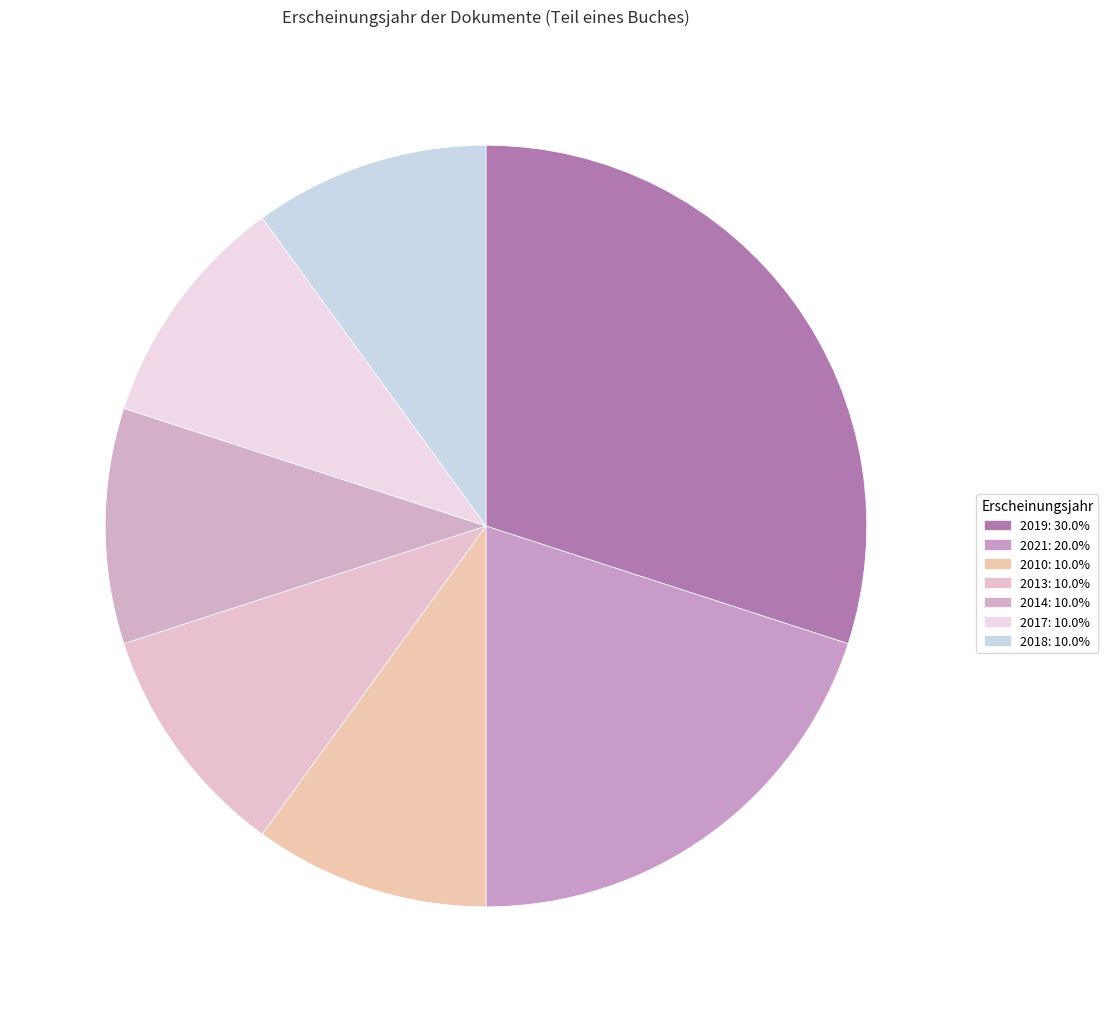

Count the number of slices in the pie.

7